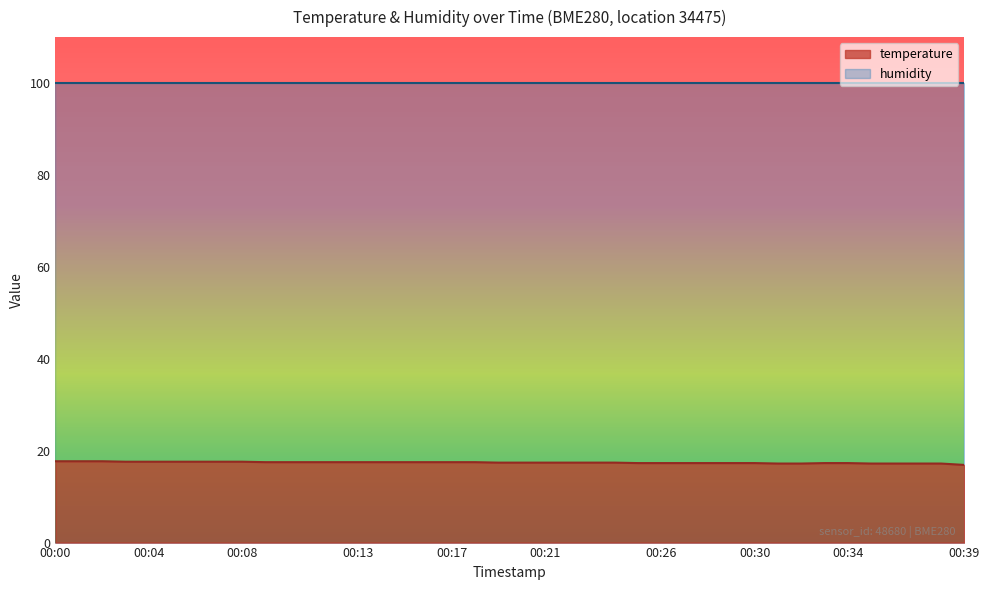

The chart shows a value of 17.3 at 00:27. True or false?

True